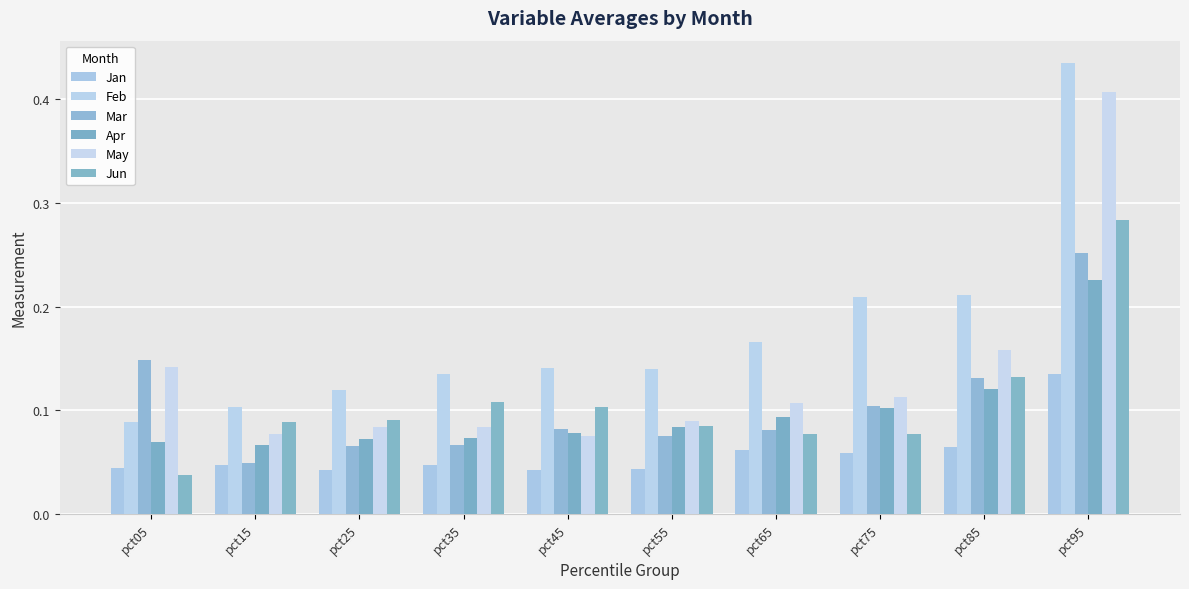

Reading left to right, what are all the values shown in this chart?

Jan: 0.0	0.0	0.0	0.0	0.0	0.0	0.1	0.1	0.1	0.1
Feb: 0.1	0.1	0.1	0.1	0.1	0.1	0.2	0.2	0.2	0.4
Mar: 0.1	0.0	0.1	0.1	0.1	0.1	0.1	0.1	0.1	0.3
Apr: 0.1	0.1	0.1	0.1	0.1	0.1	0.1	0.1	0.1	0.2
May: 0.1	0.1	0.1	0.1	0.1	0.1	0.1	0.1	0.2	0.4
Jun: 0.0	0.1	0.1	0.1	0.1	0.1	0.1	0.1	0.1	0.3